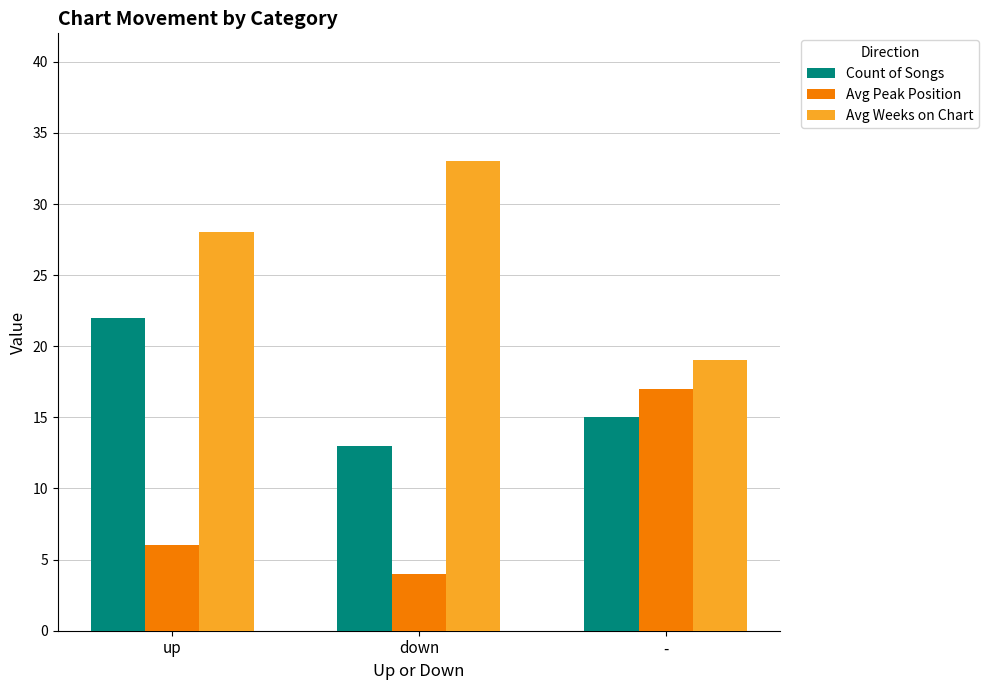

What are all the series names shown in the legend?

Count of Songs, Avg Peak Position, Avg Weeks on Chart